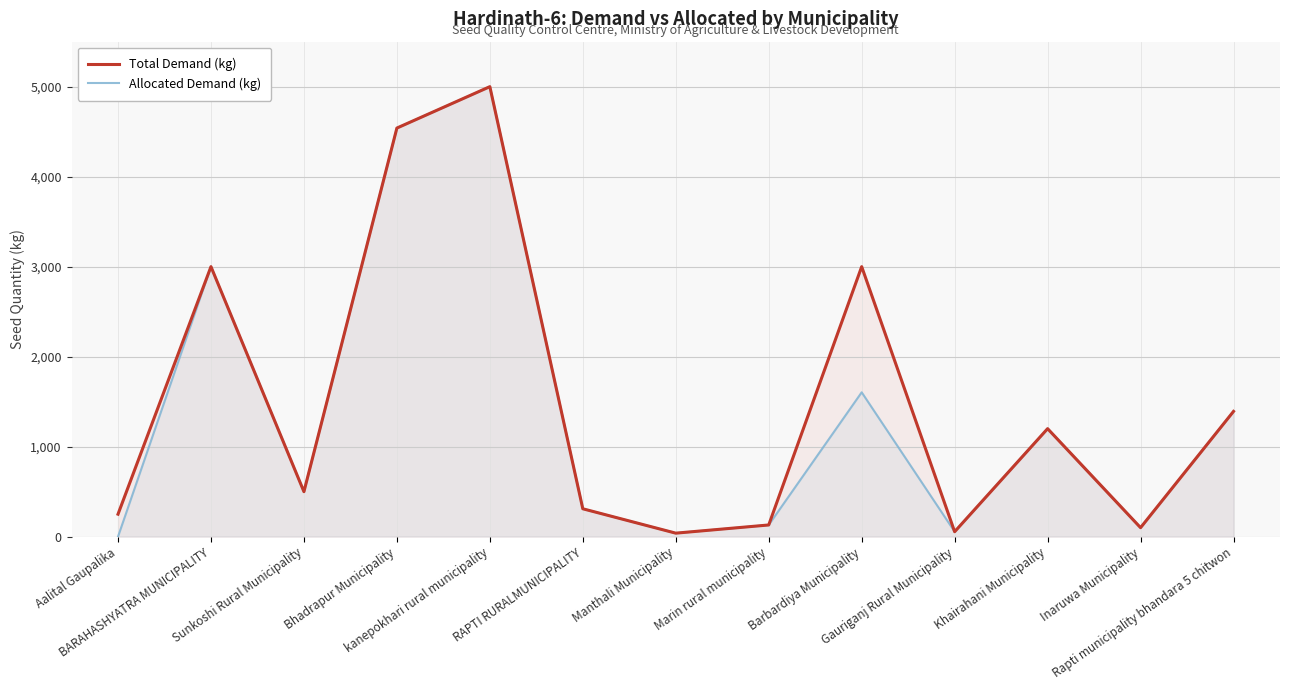

List the labels in order of Total Demand (kg) value, smallest first.

Manthali Municipality, Gauriganj Rural Municipality, Inaruwa Municipality, Marin rural municipality, Aalital Gaupalika, RAPTI RURALMUNICIPALITY, Sunkoshi Rural Municipality, Khairahani Municipality, Rapti municipality bhandara 5 chitwon, BARAHASHYATRA MUNICIPALITY, Barbardiya Municipality, Bhadrapur Municipality, kanepokhari rural municipality